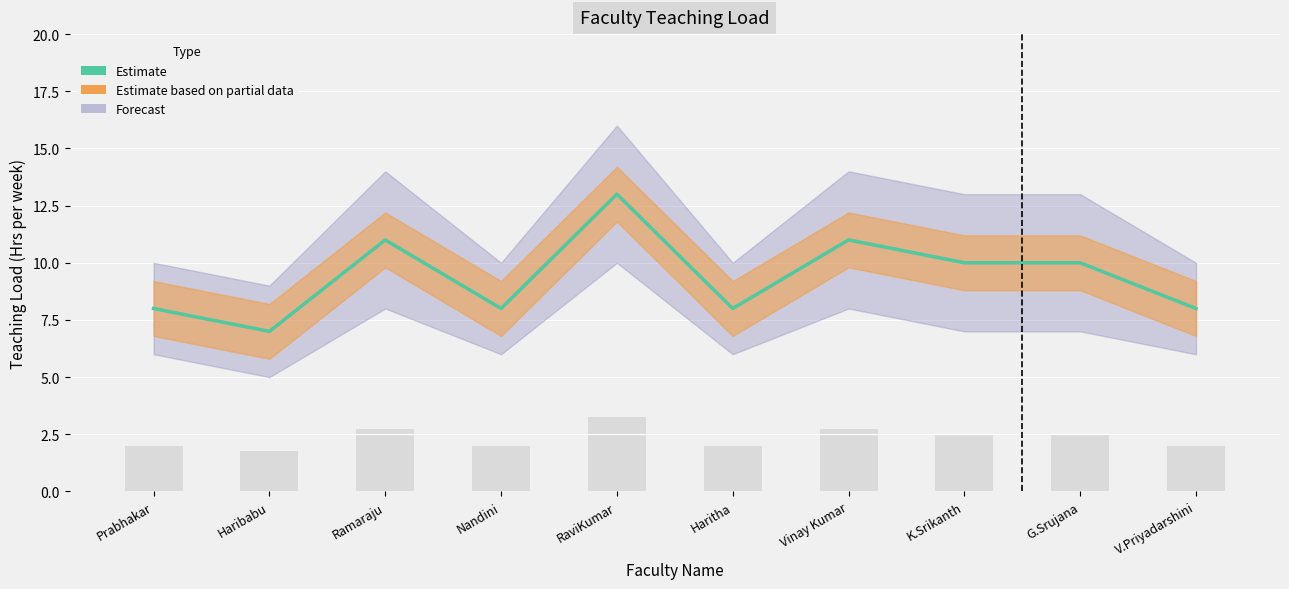

Rank the categories by value from lowest to highest.

Haribabu, Prabhakar, Nandini, Haritha, V.Priyadarshini, K.Srikanth, G.Srujana, Ramaraju, Vinay Kumar, RaviKumar